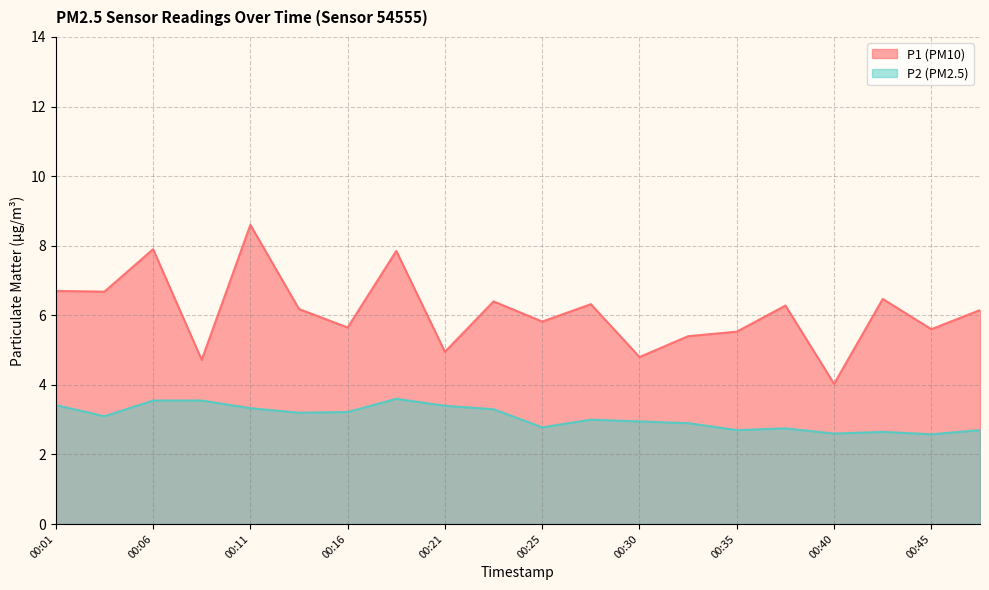

In P2, how many points are lower than both neighbors (excluding endpoints)?

6